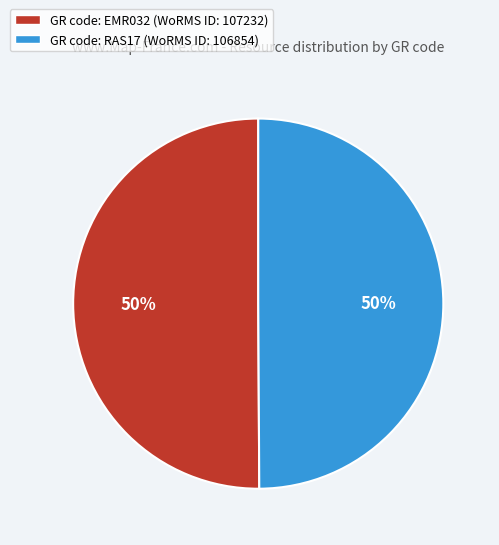

To the nearest percent, what is the average slice percentage?

50%